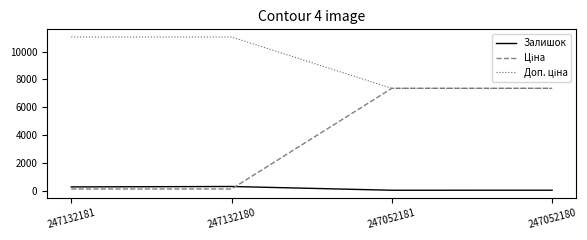

What is the greatest value displayed?

11055.0